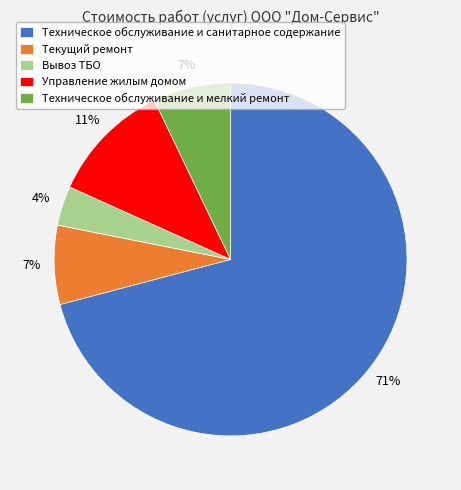

Count the number of slices in the pie.

5